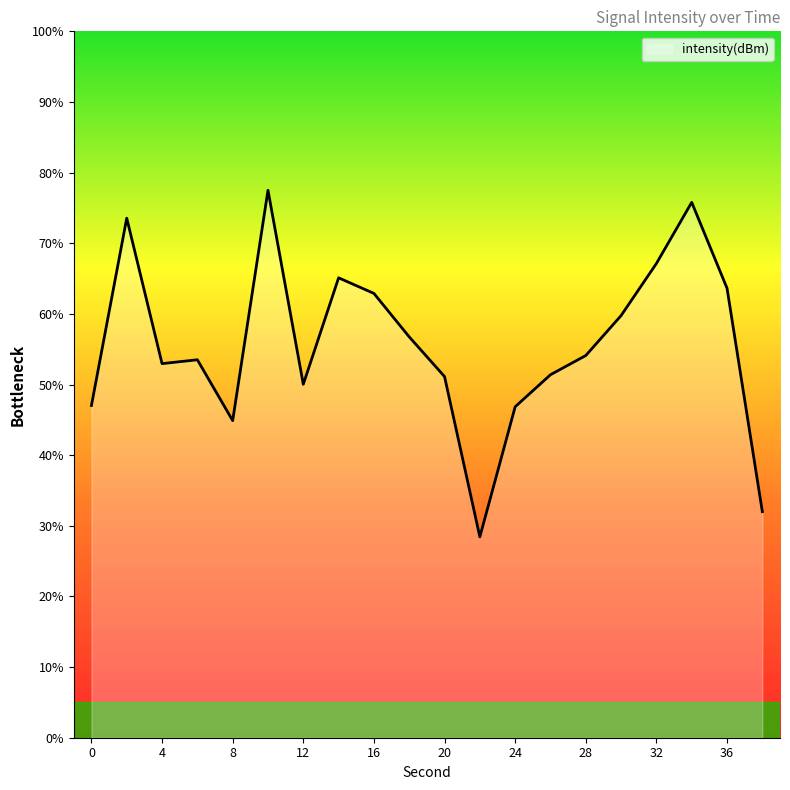

What is the difference between the maximum and minimum values?

49.1